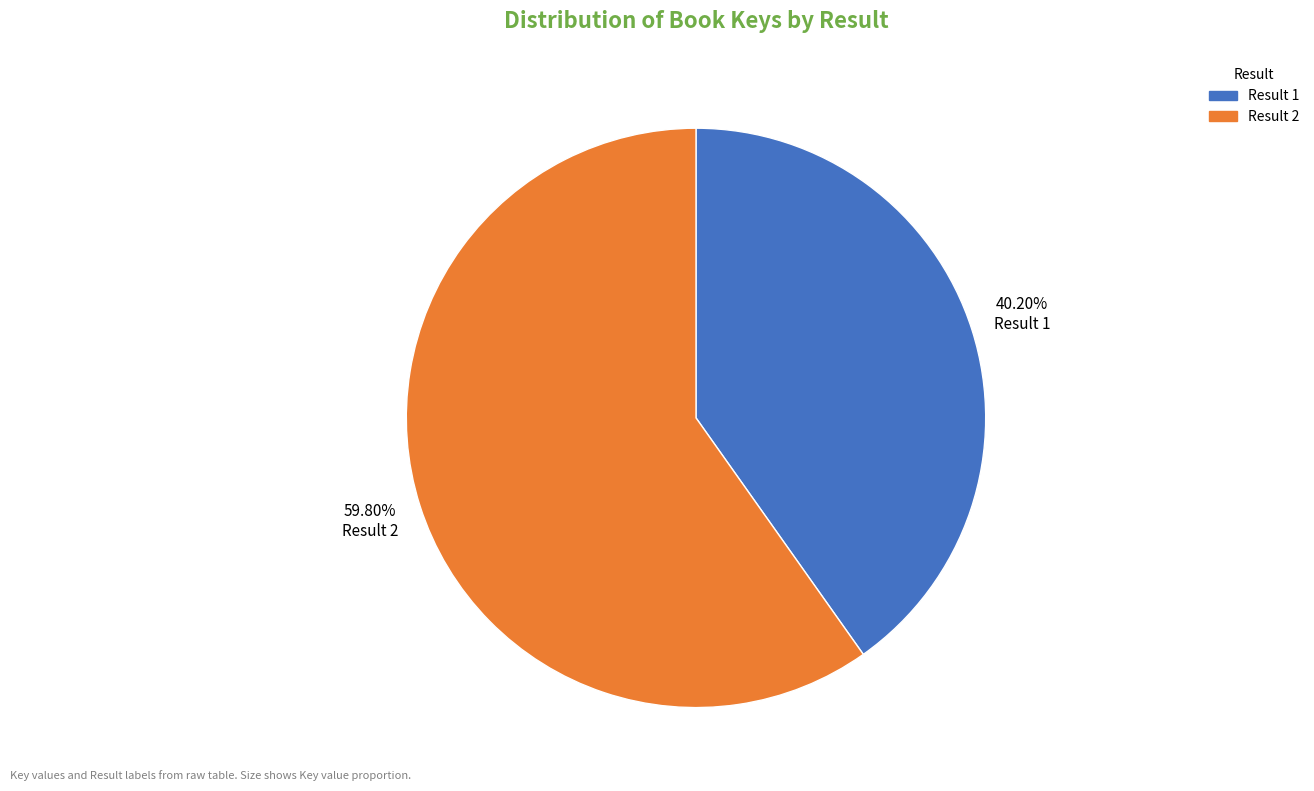

Does any single category account for the majority?

Yes